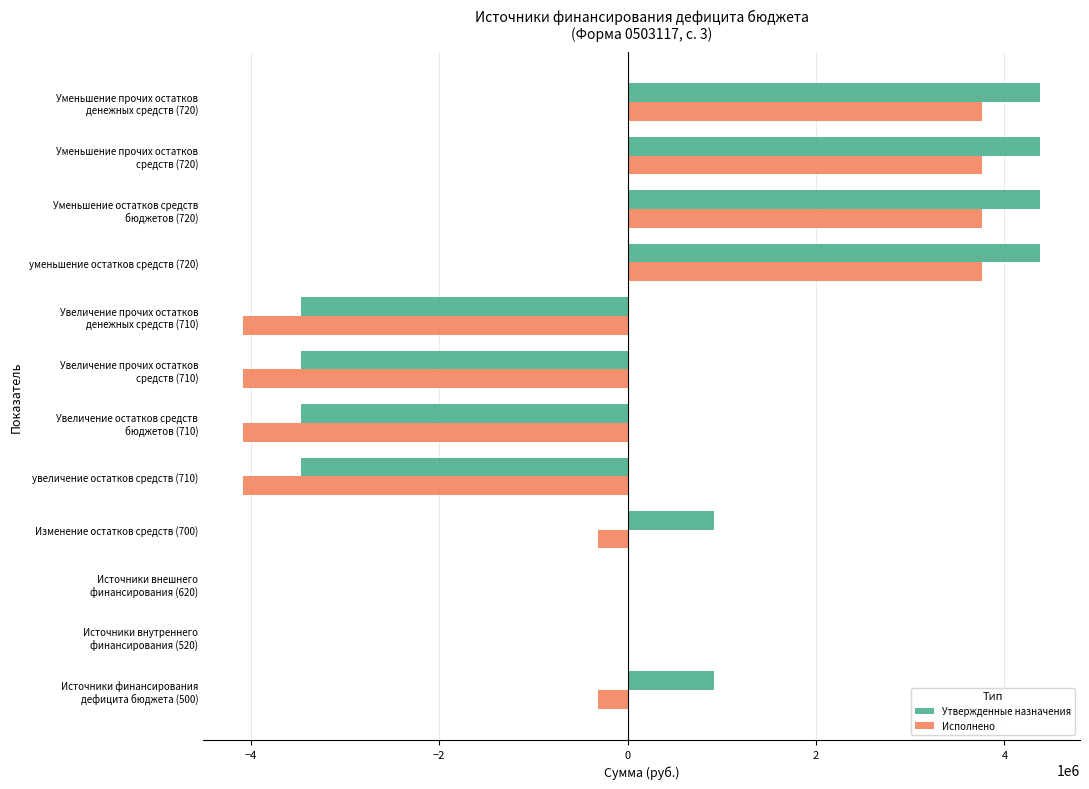

What is the greatest value displayed?

4378548.6